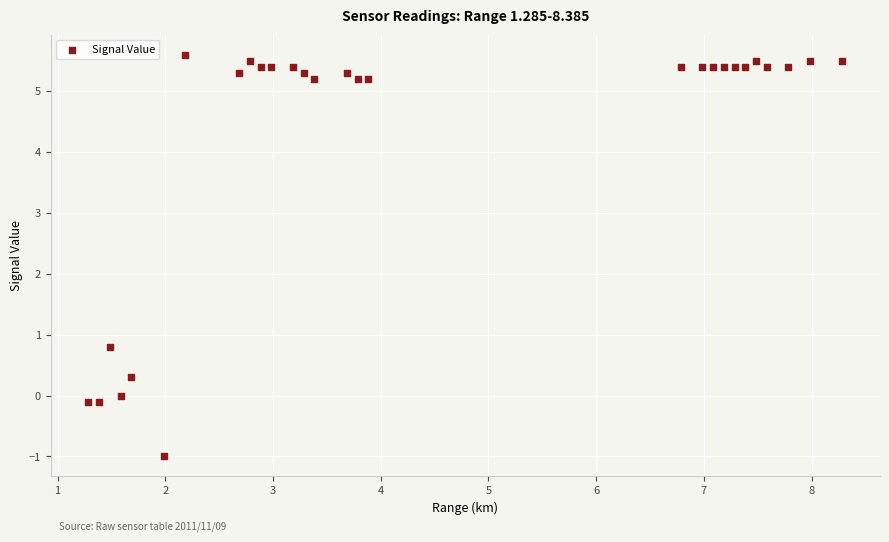

What is the range of X values (max minus min)?

7.0